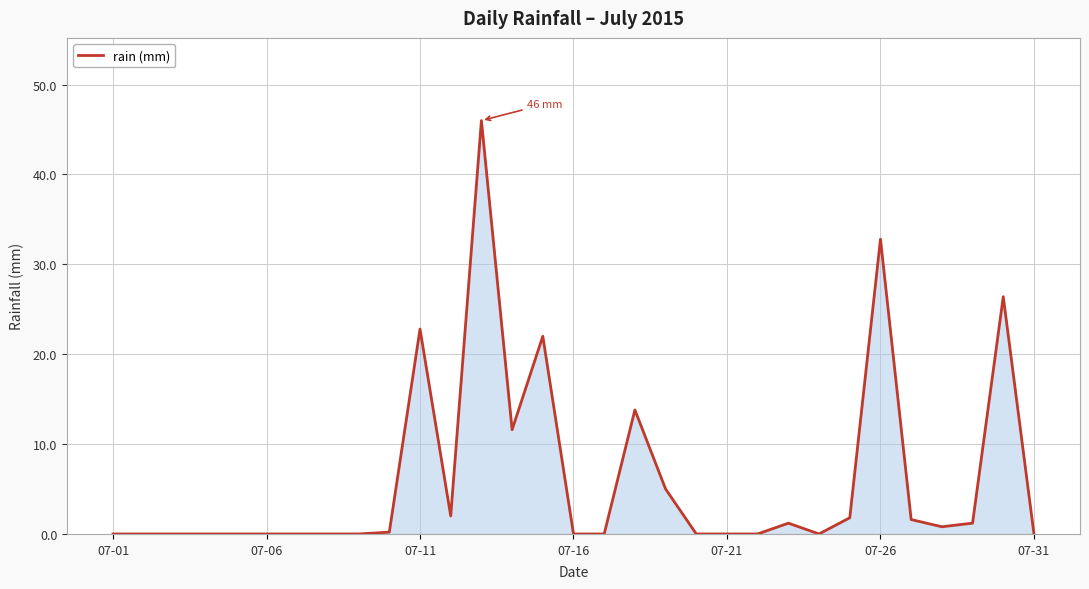

What is the difference between the maximum and minimum values?

46.0